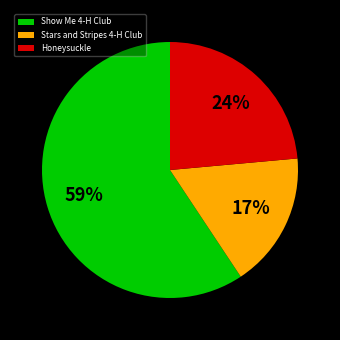

Count the number of slices in the pie.

3